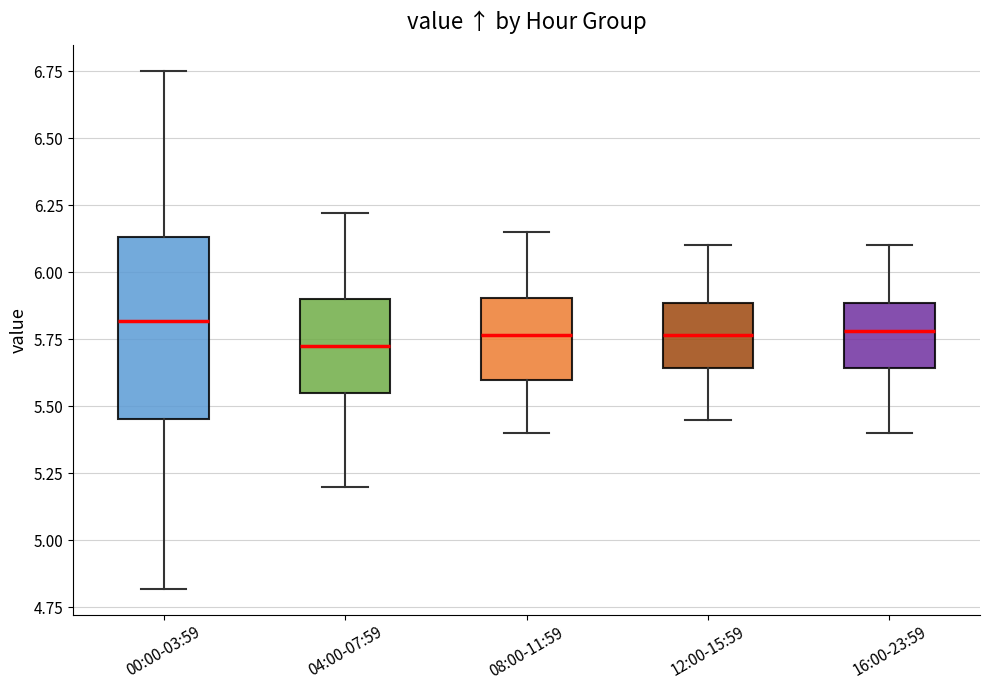

Which box is the tallest, from its lower edge to its upper edge?

00:00-03:59